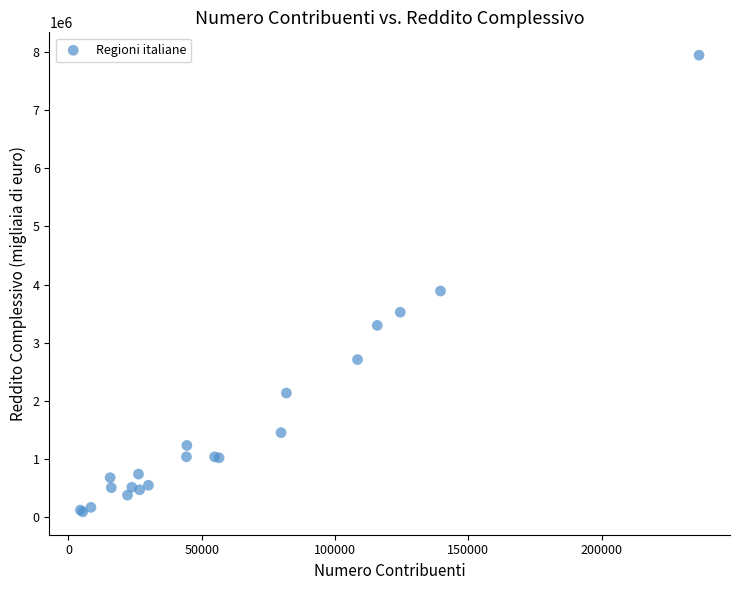

What Y value in the scatter plot is closest to 4017693?

3888216